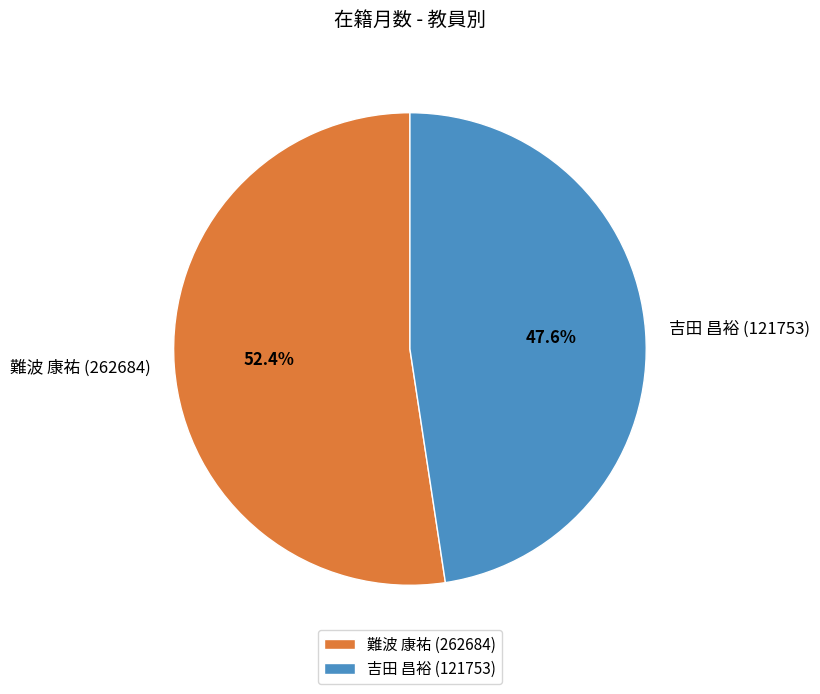

Between 吉田 昌裕 (121753) and 難波 康祐 (262684), which is larger?

難波 康祐 (262684)